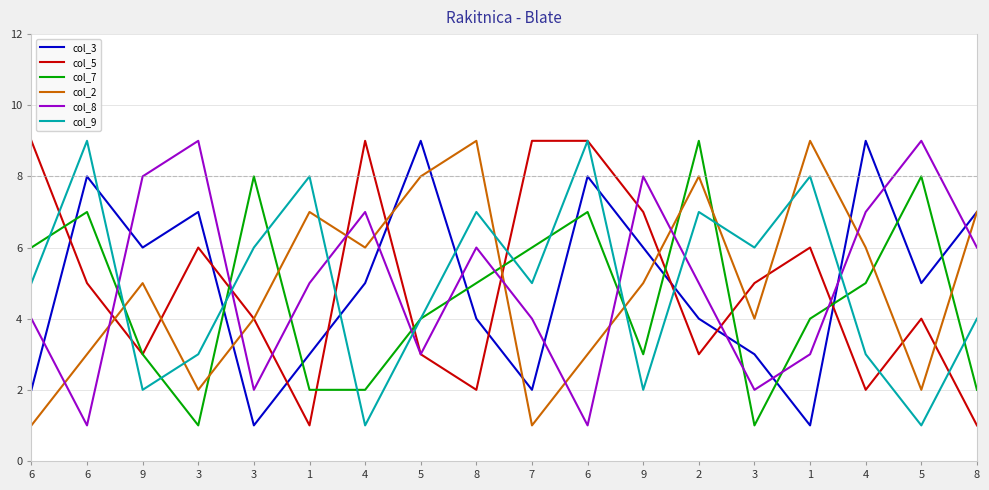

What is the average value of the col_7 series?

5